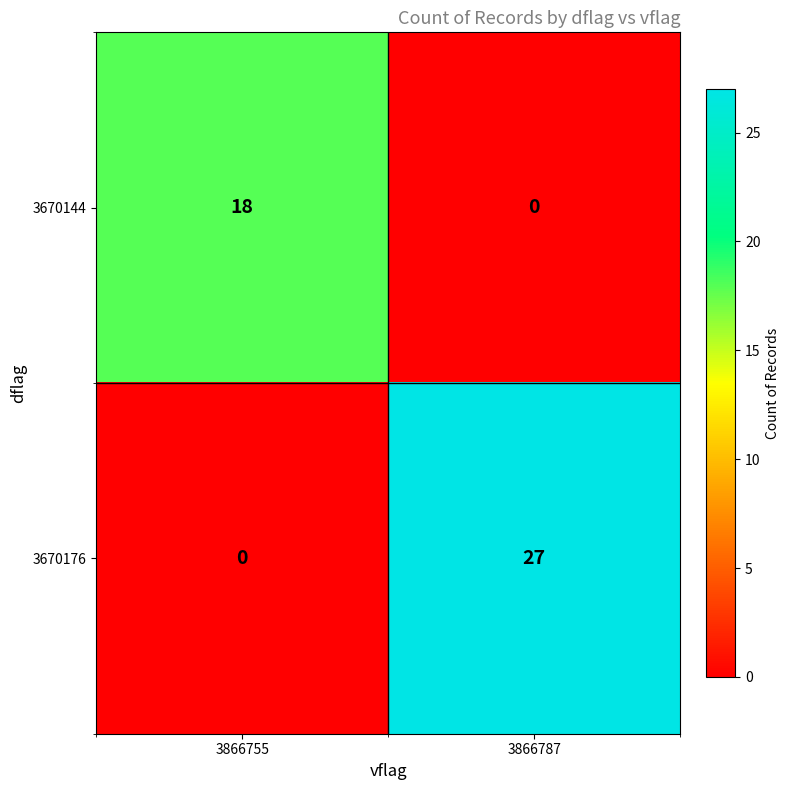

What is the sum of the 3670144 values at 3866787 and 3866755?

18